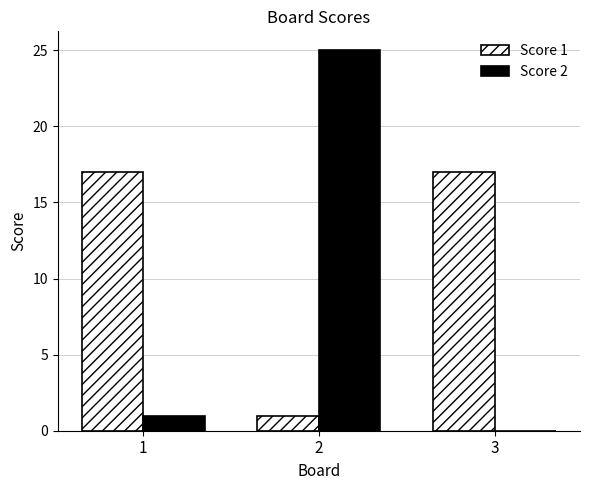

What is the sum of all Score 2 values?

26